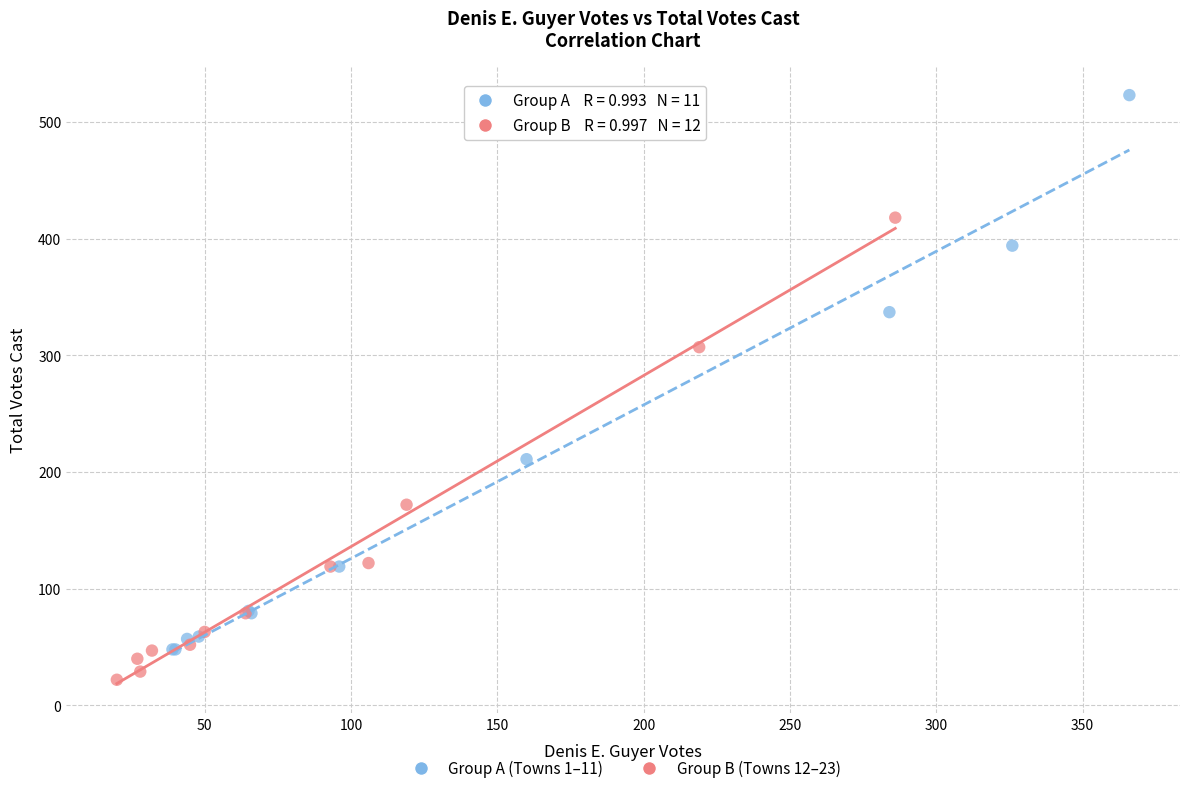

Which series reaches the maximum Y coordinate?

Group A (Towns 1–11)